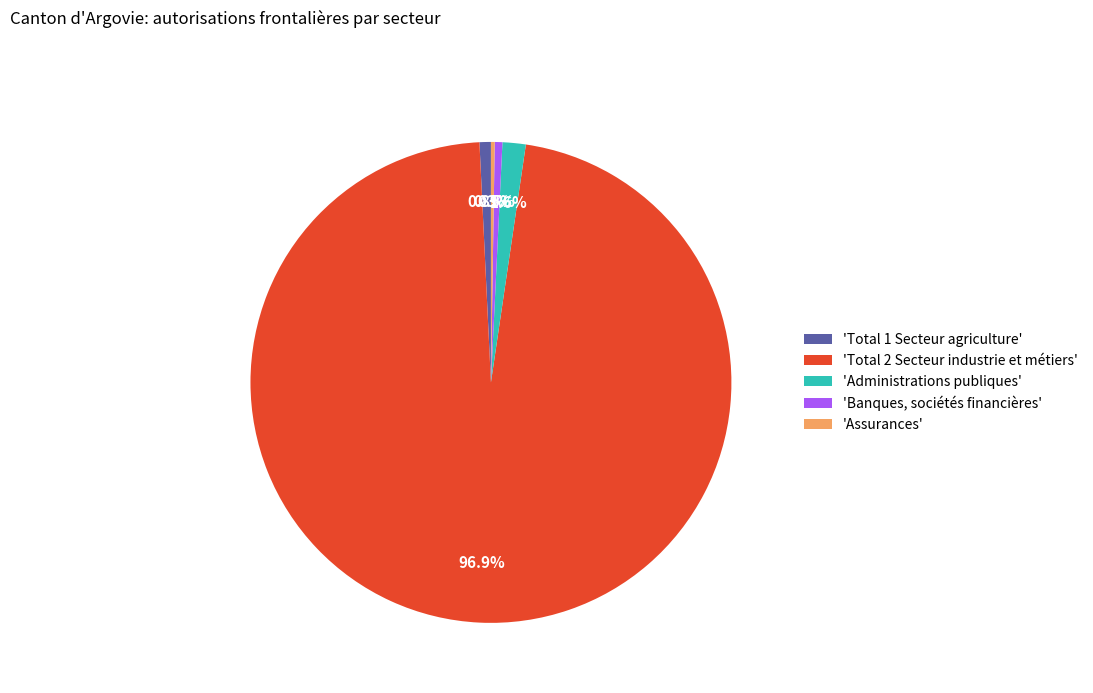

What is the majority slice?

'Total 2 Secteur industrie et métiers'